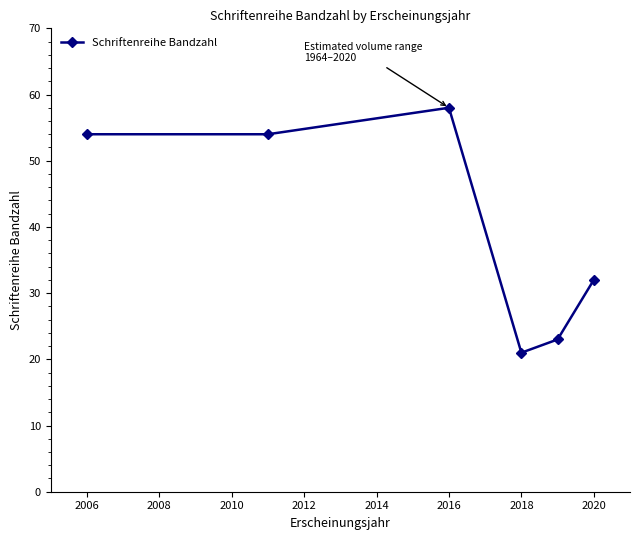

What is the sum of all values?

242